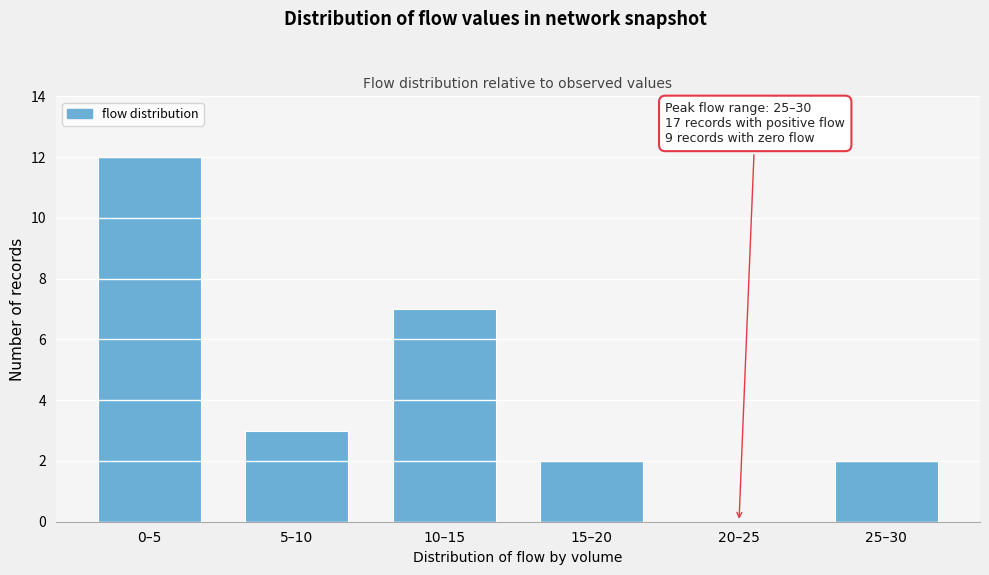

Reading left to right, list all the values displayed in this chart.

0–5=12	5–10=3	10–15=7	15–20=2	20–25=0	25–30=2